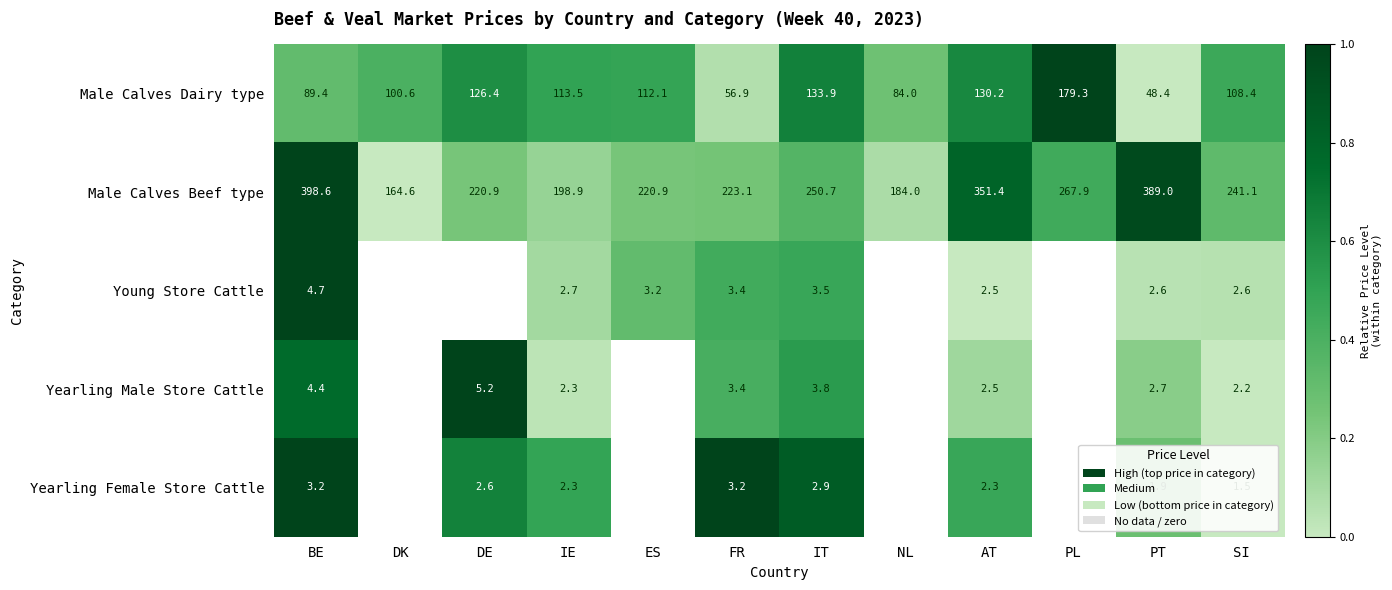

What is the maximum value shown in the chart?

1.0